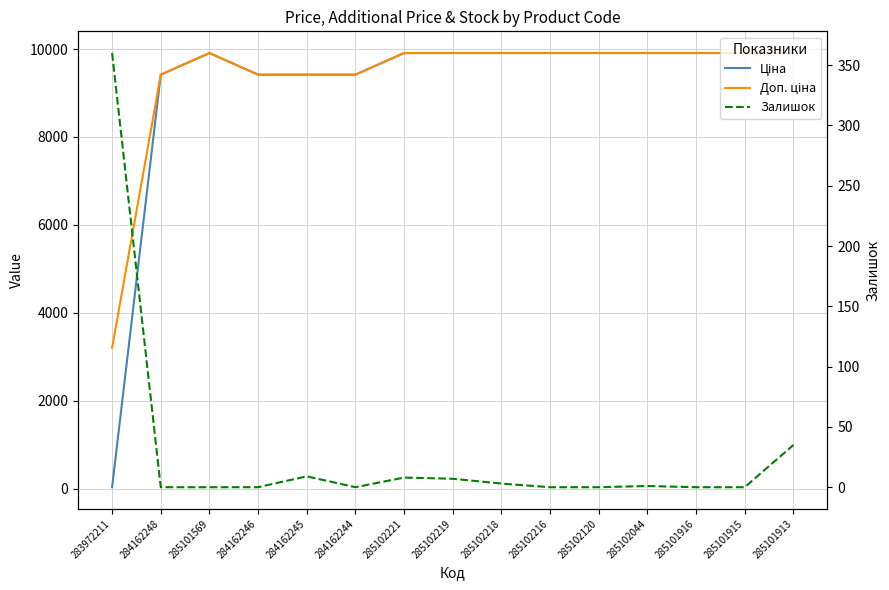

What is the spread (max minus min) of values at 285102044?

9907.5